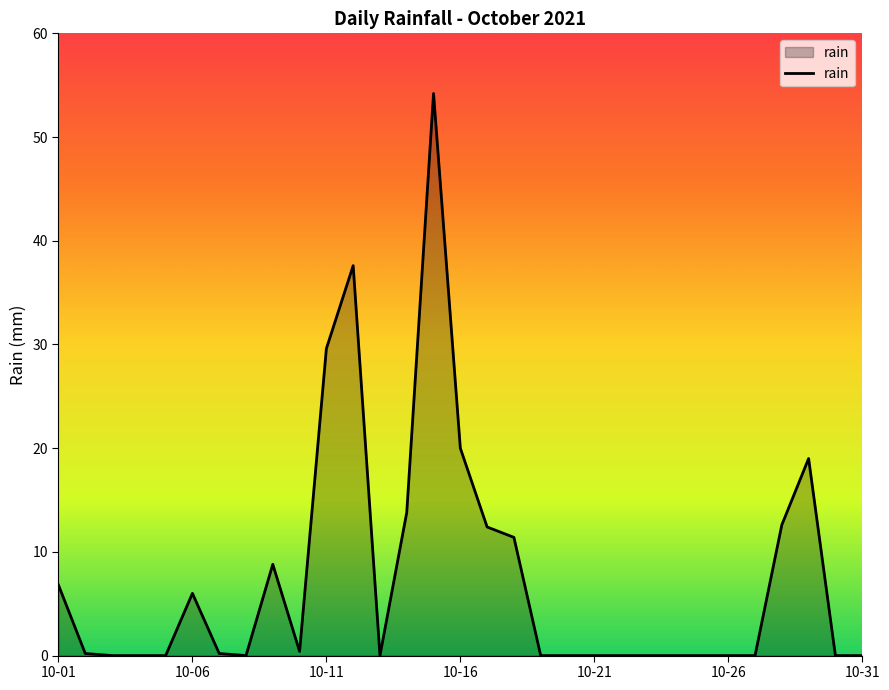

What is the maximum value shown in the chart?

54.2